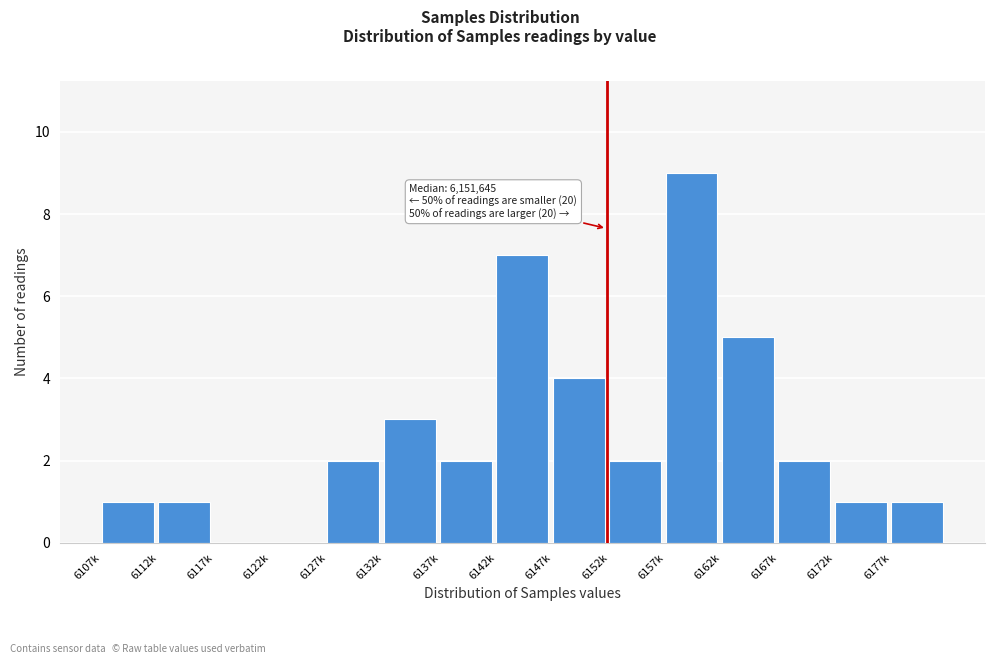

Reading left to right, list all the values displayed in this chart.

6107k=1	6112k=1	6117k=0	6122k=0	6127k=2	6132k=3	6137k=2	6142k=7	6147k=4	6152k=2	6157k=9	6162k=5	6167k=2	6172k=1	6177k=1